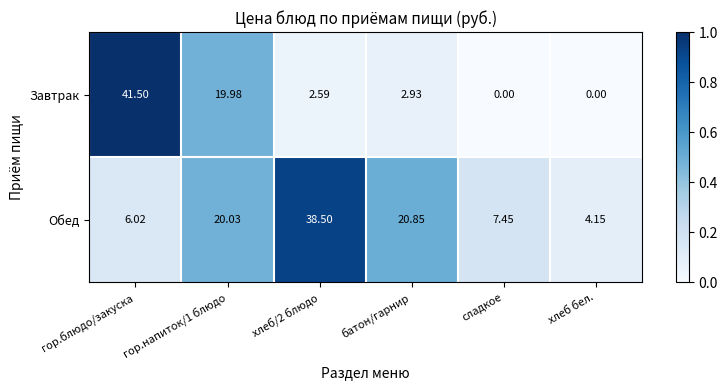

Which series changed the most between батон/гарнир and сладкое?

Обед